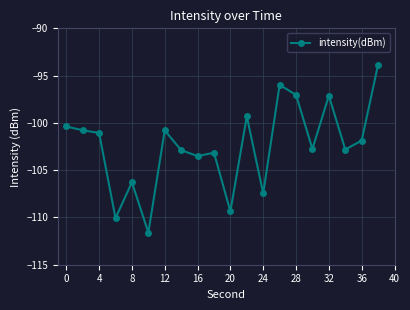

True or false: the data has more than 0 interior local peaks.

True